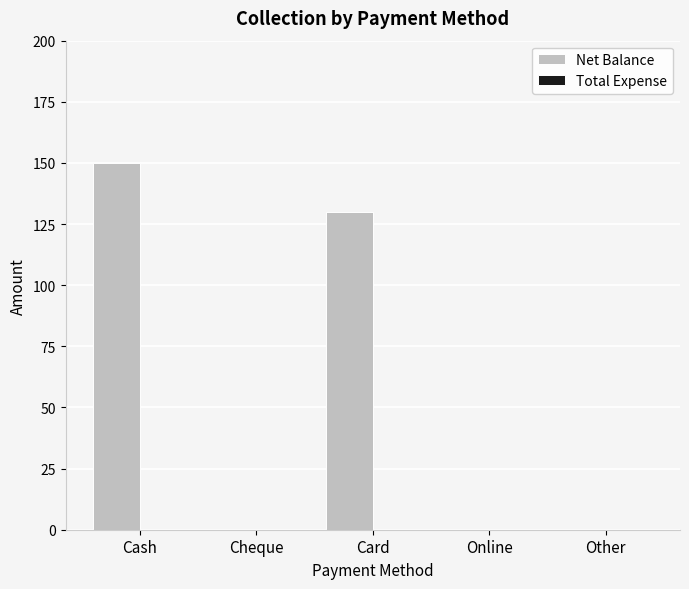

What value does the data have at Cash?

150